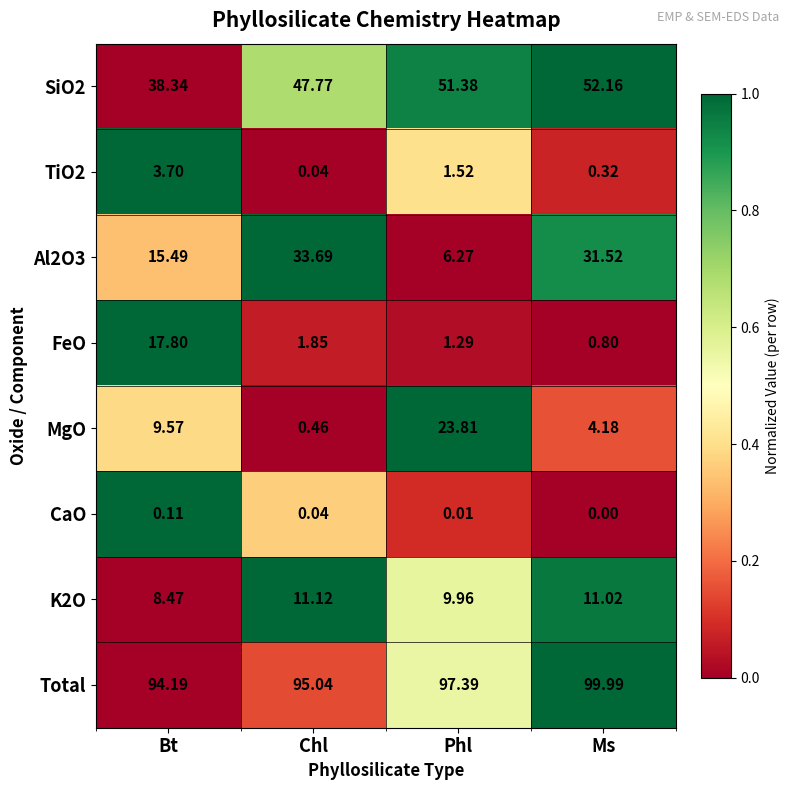

Which series changed the most between Bt and Phl?

FeO